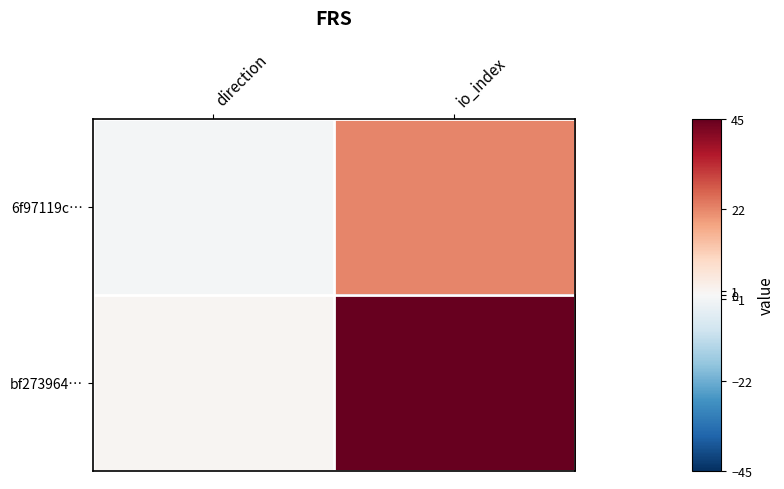

Which category has the lowest value across all series?

direction